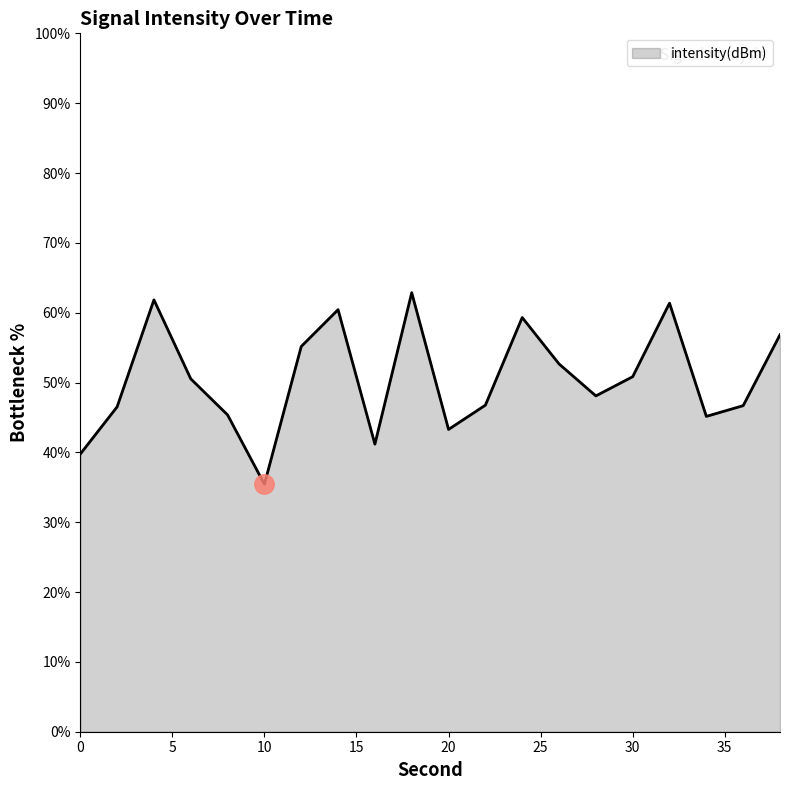

What is the difference between the maximum and minimum values?

27.4